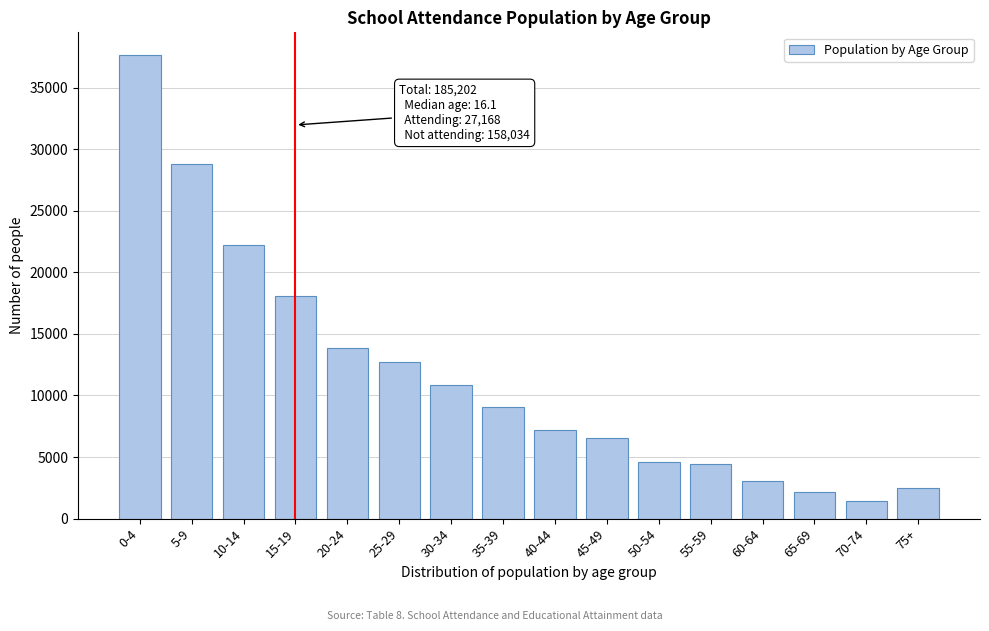

What is the change in value from 10-14 to 60-64?

-19203